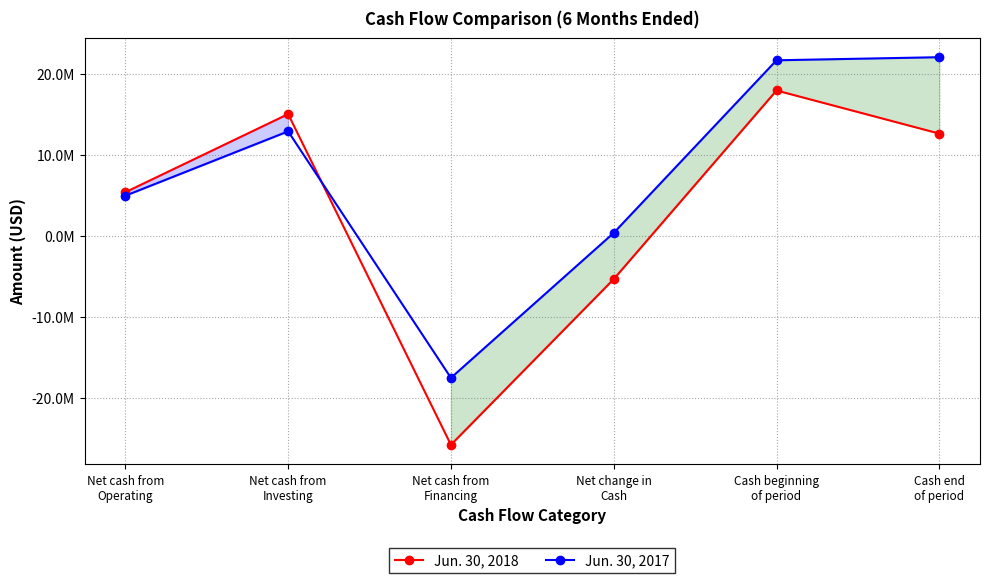

Which label corresponds to the smallest value in the chart?

Net cash from
Financing